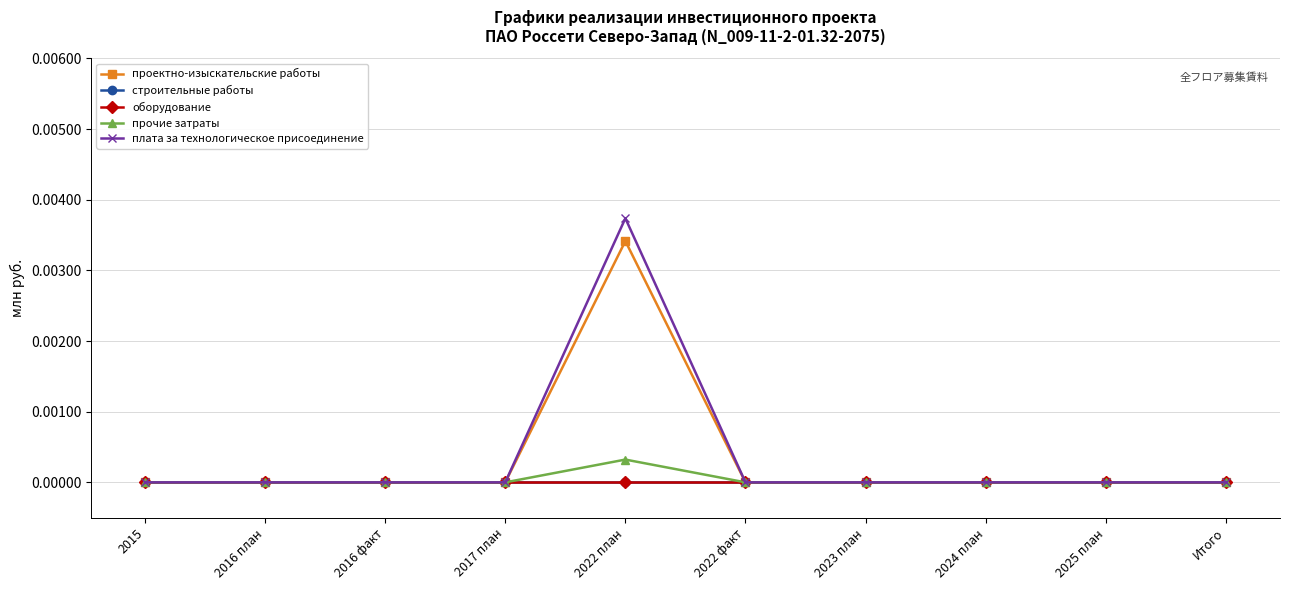

How many lines are shown in the chart?

5